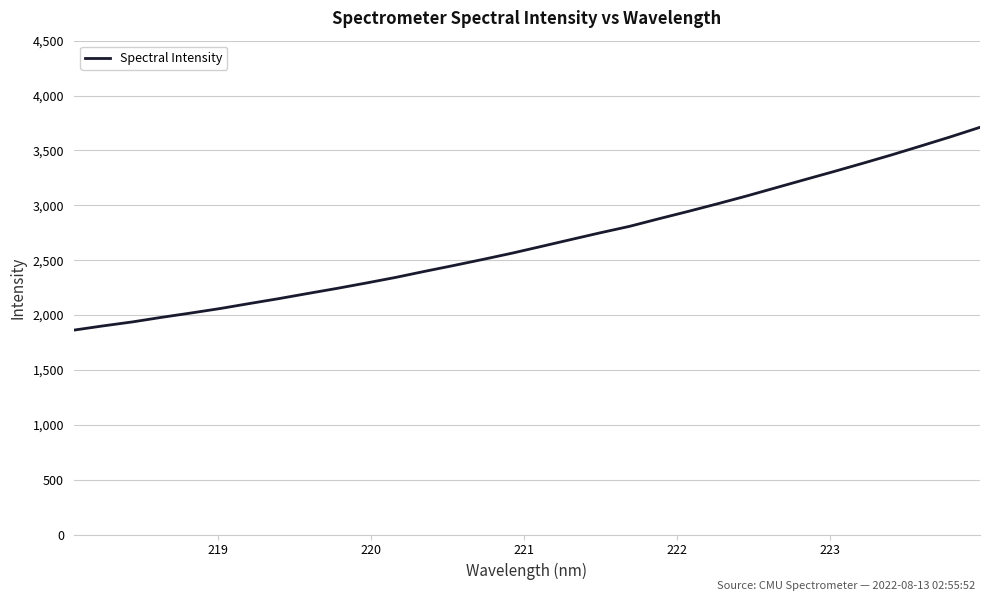

What is the difference between the maximum and minimum values?

1848.2